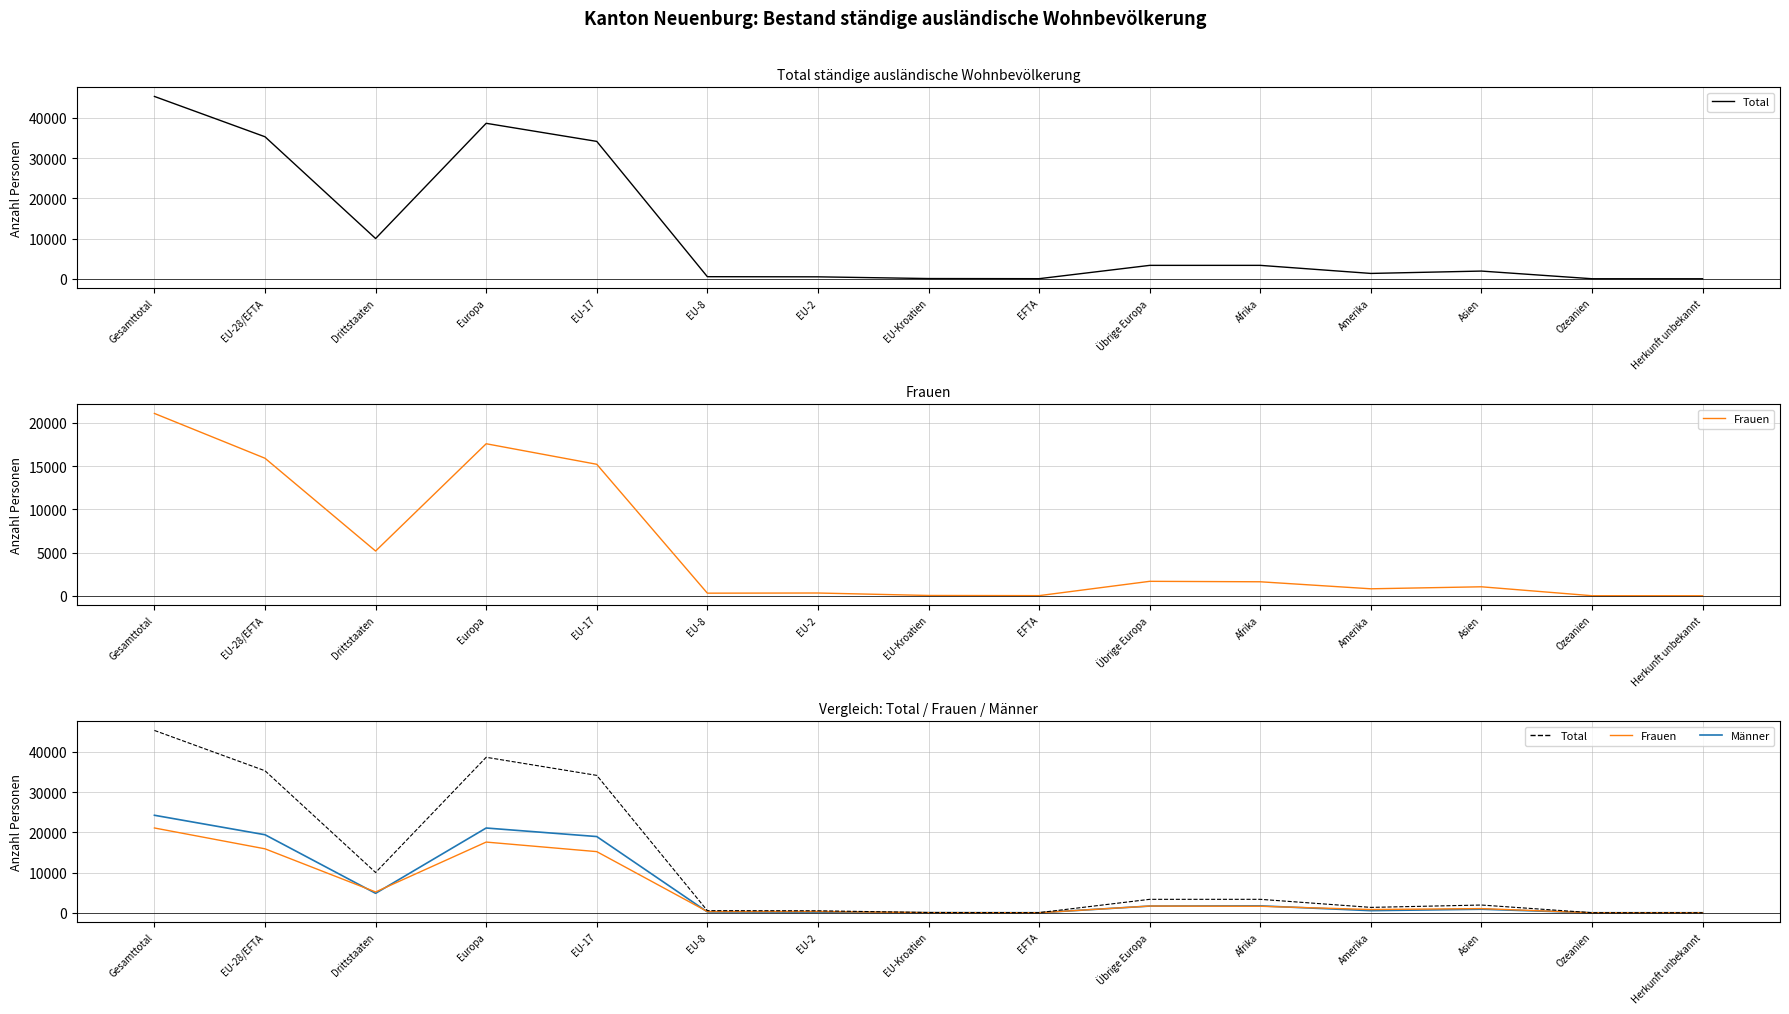

Is it true that Männer equals 7670 at Drittstaaten?

False